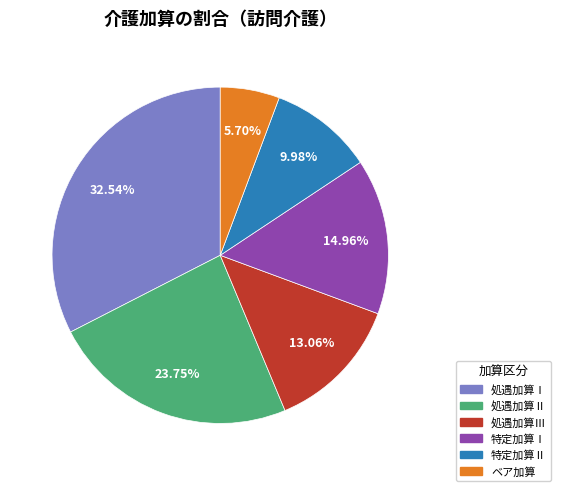

The ベア加算 slice represents 17% of the pie. True or false?

False